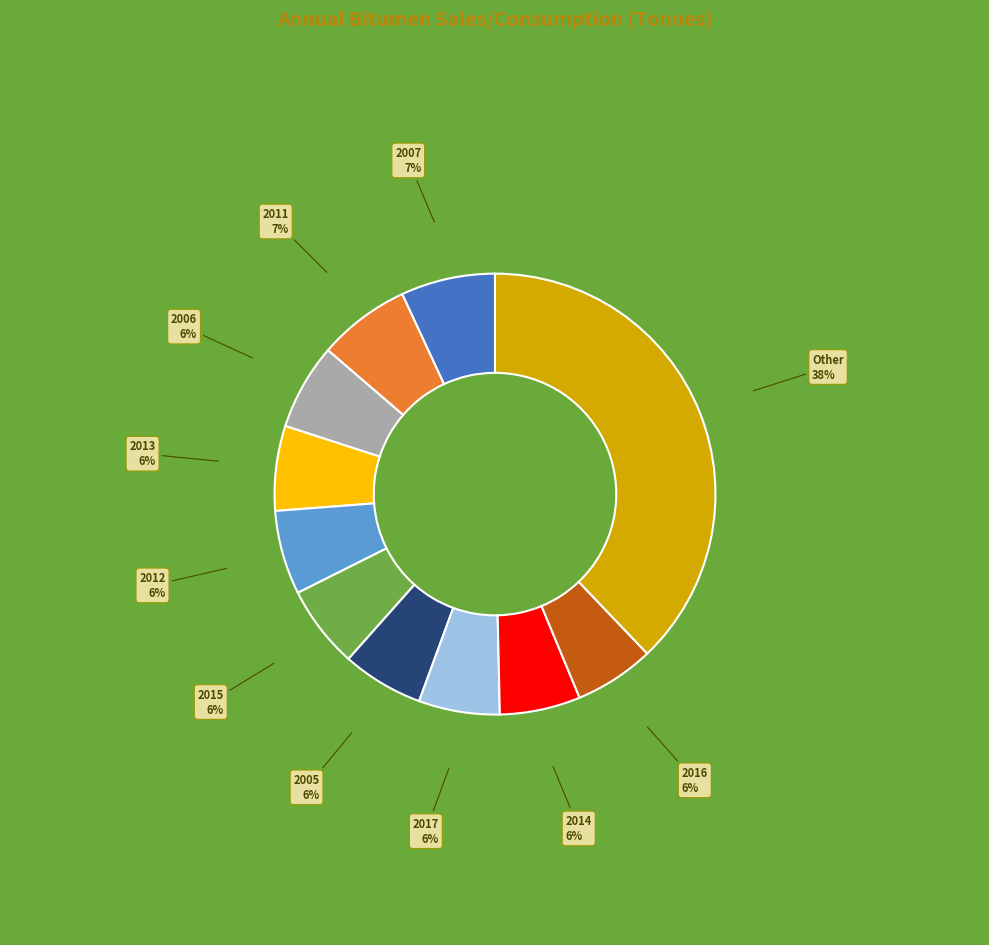

Is there any slice that represents more than half of the pie?

No